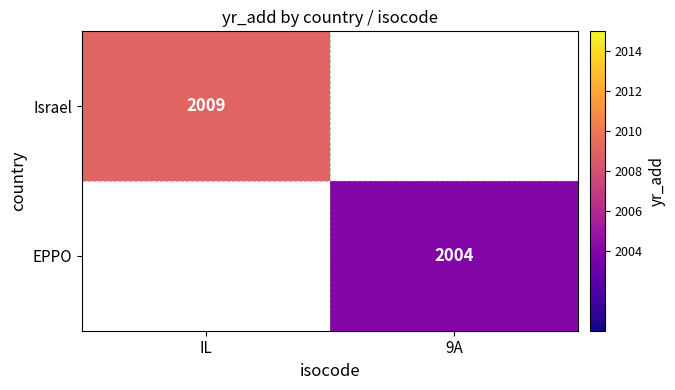

What is the greatest value displayed?

2009.0